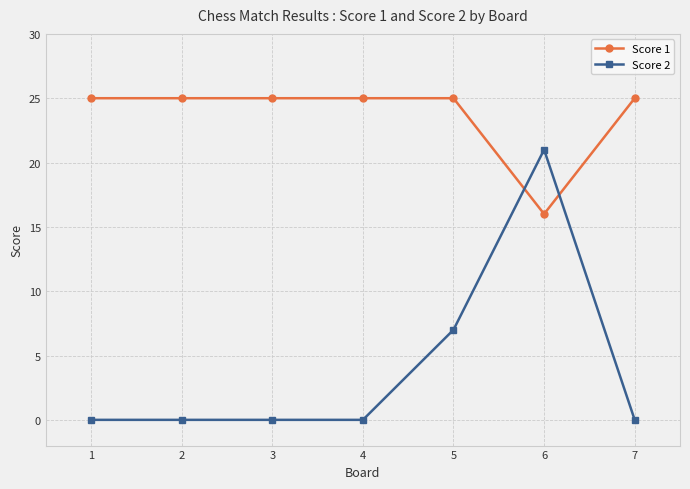

True or false: Score 1 has more than 2 points higher than both neighbors.

False